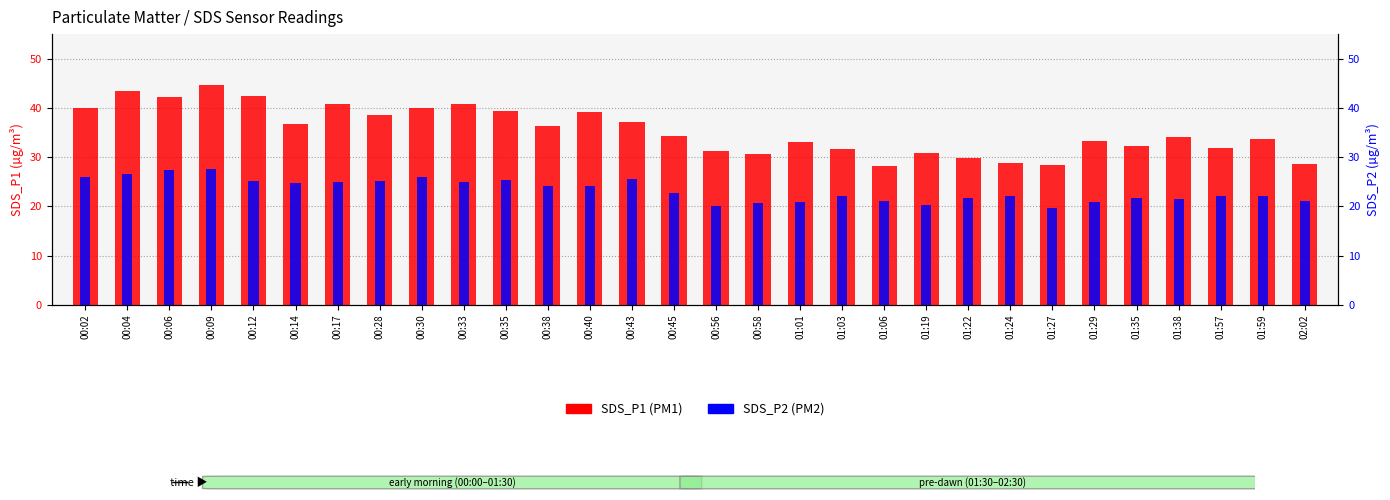

The value of SDS_P1 at 02:02 is 14.3. True or false?

False